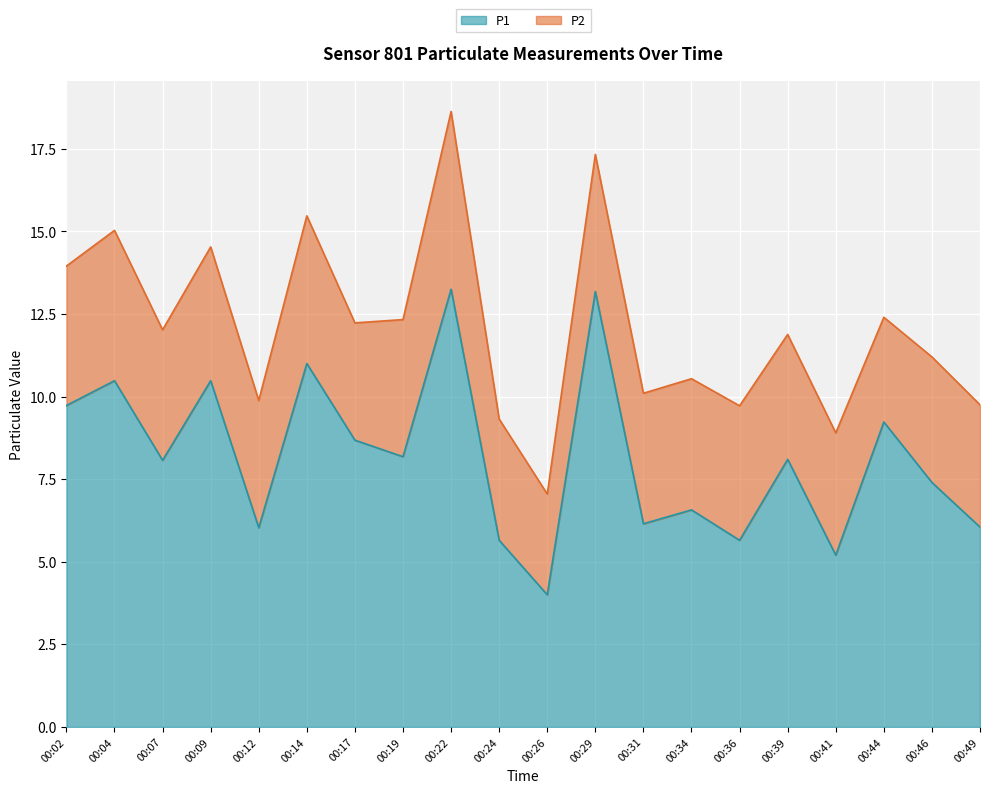

Where does the data first go above 8?

00:02